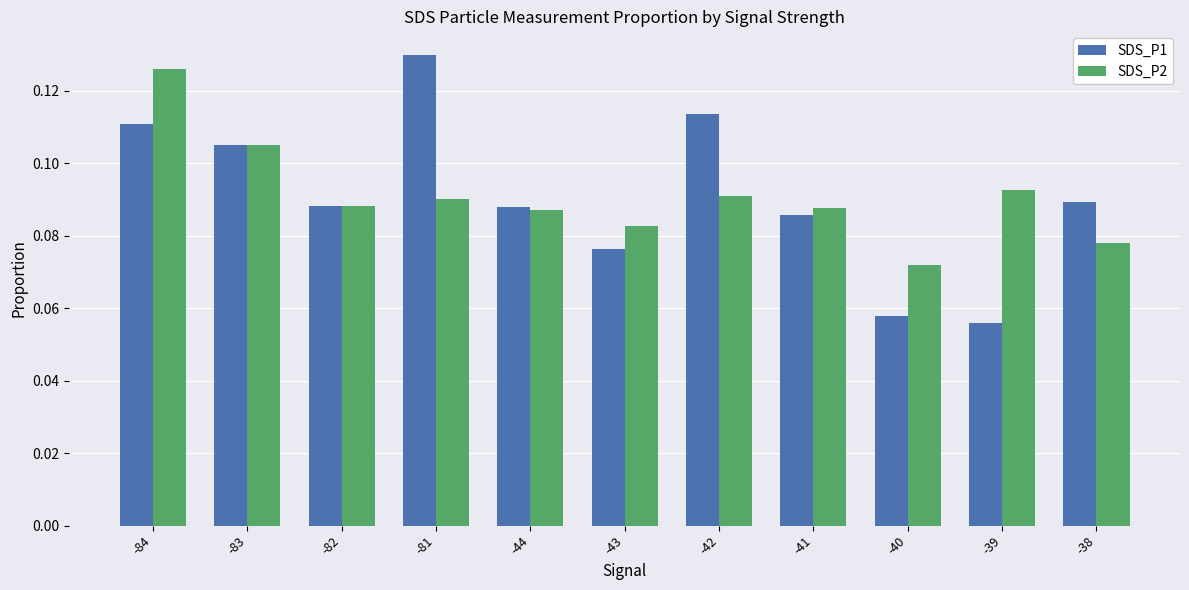

List the series in order of their peak value, lowest first.

SDS_P2, SDS_P1